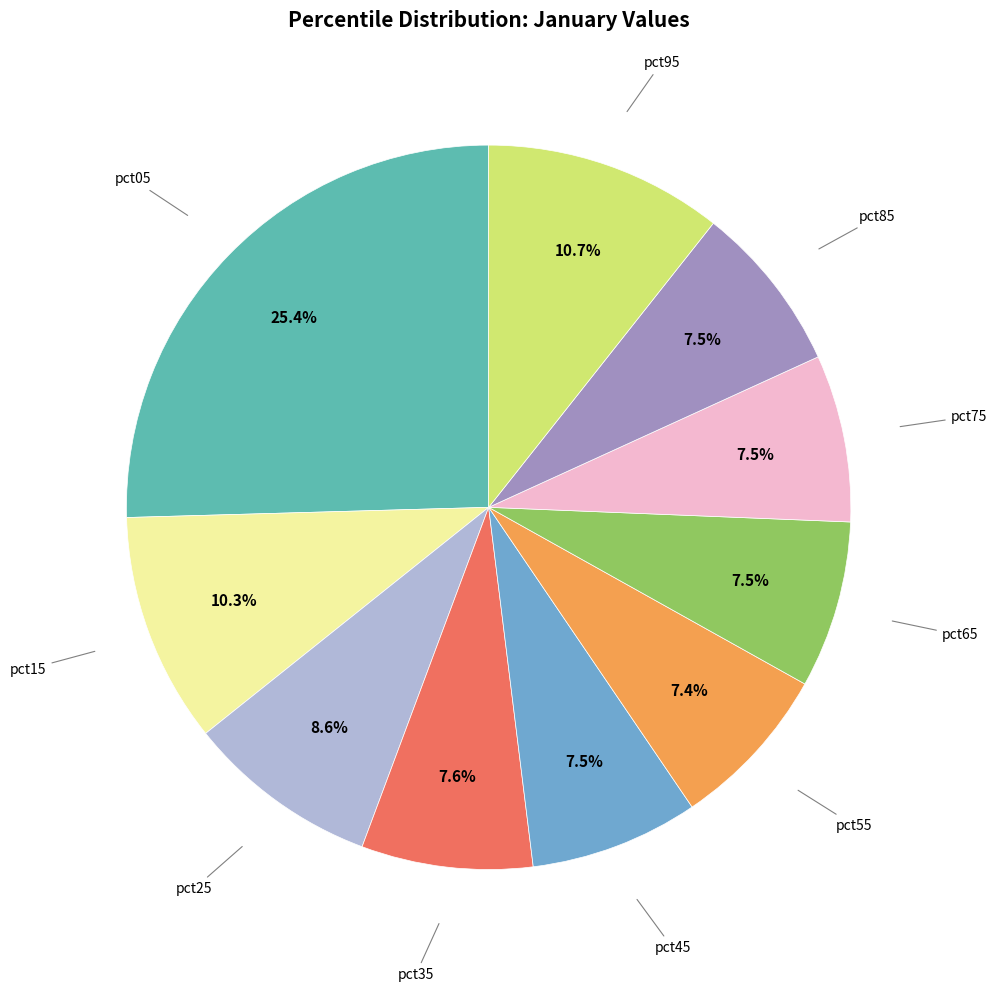

Is there any slice that represents more than half of the pie?

No